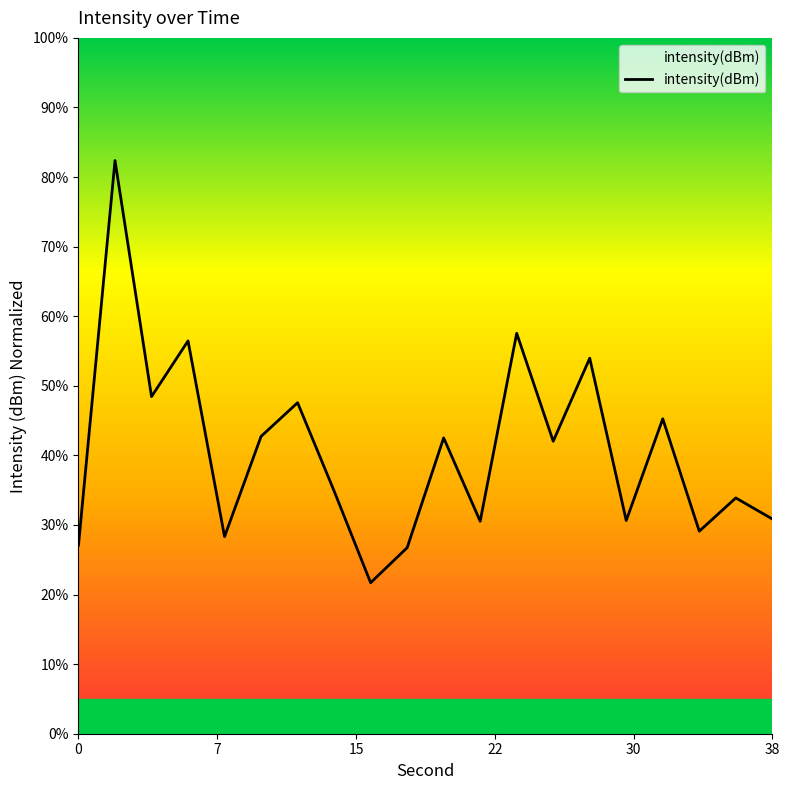

Does the chart display data point markers on the line(s)?

No